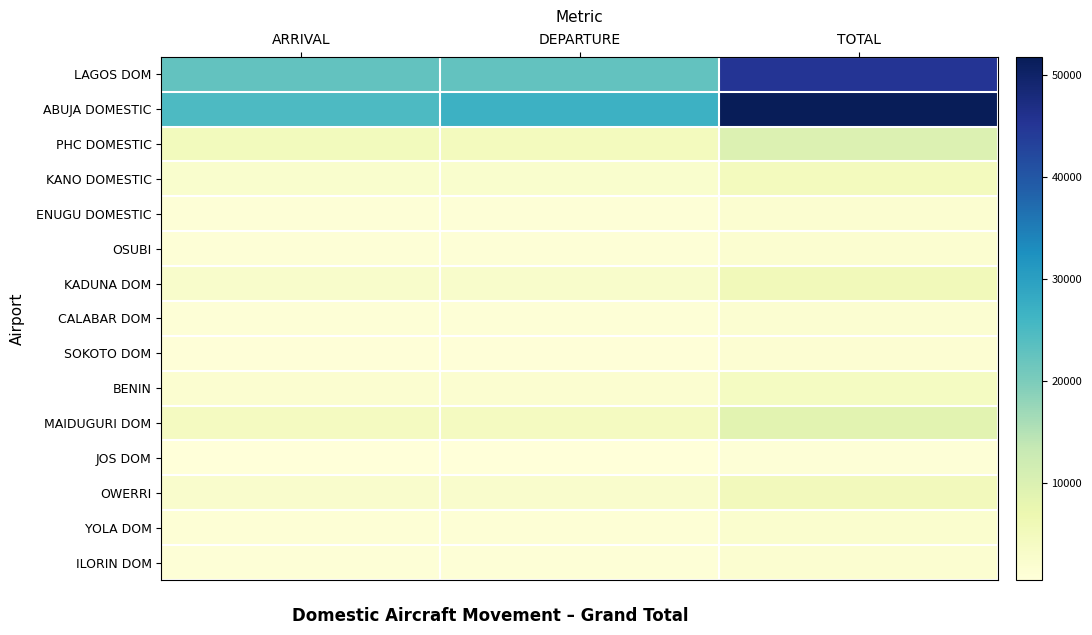

Between DEPARTURE and TOTAL, which series saw the biggest shift?

ABUJA DOMESTIC